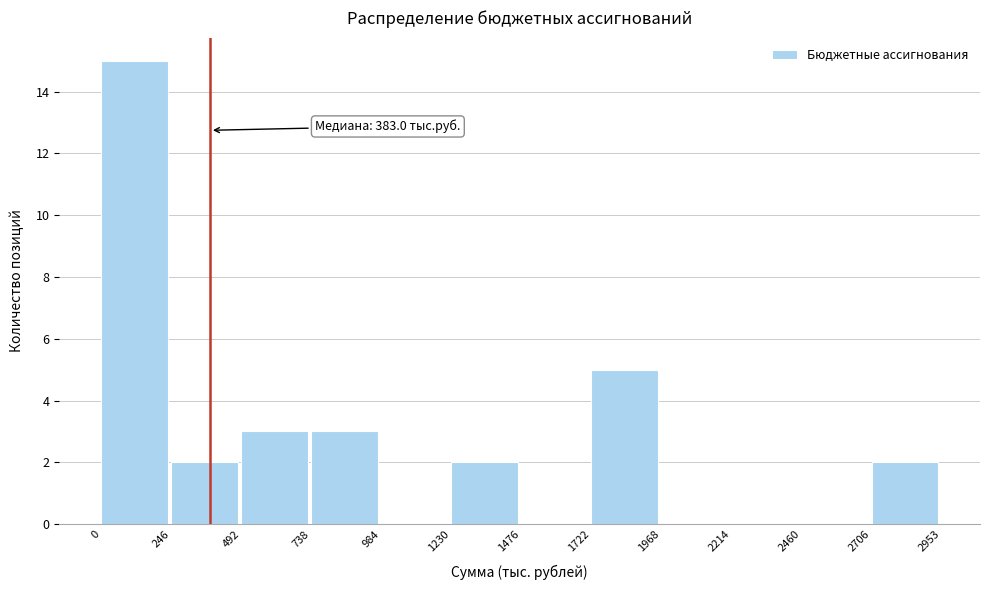

Over which range of the x-axis is the bar tallest?

0 to 246